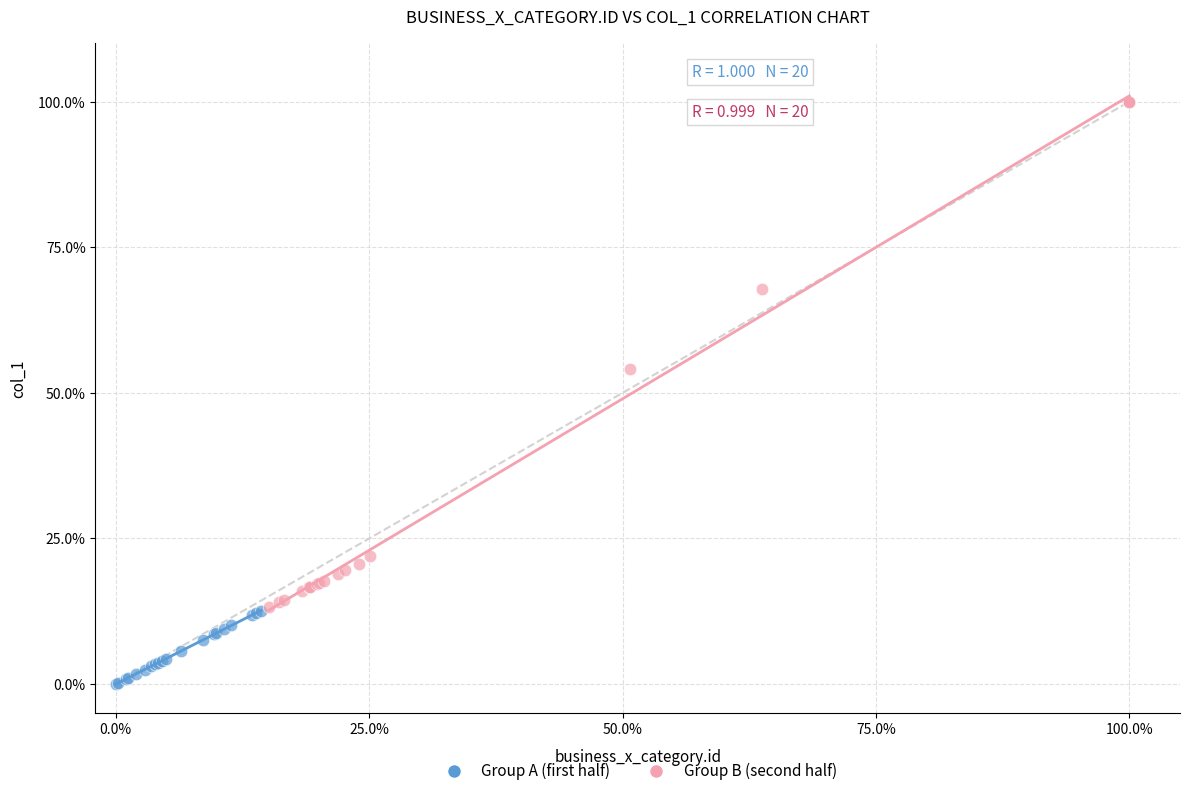

Which series reaches the minimum Y coordinate?

Group A (first half)